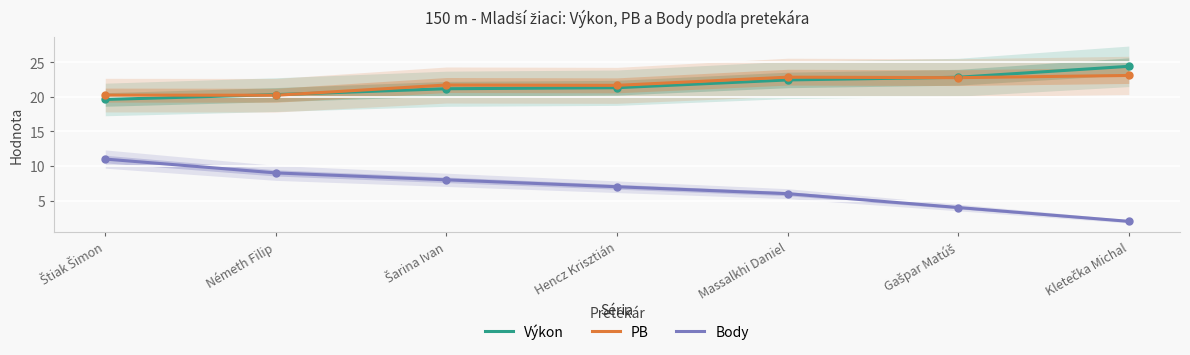

Is this an area chart (filled region under the line)?

No